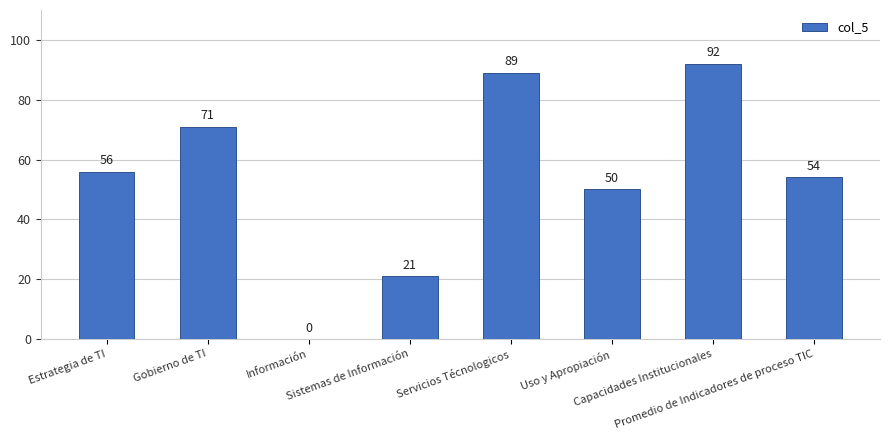

What is the sum of the values at Estrategia de TI and Información?

56